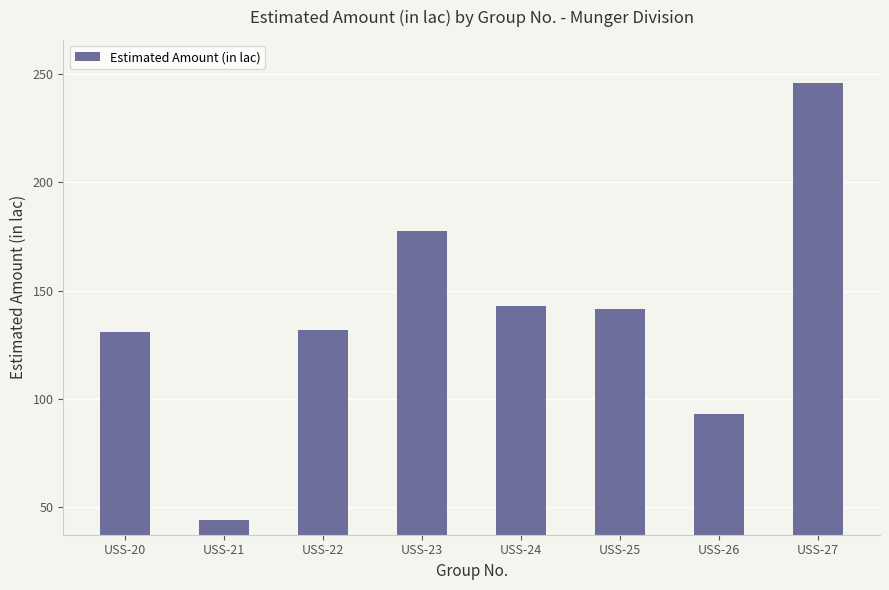

What is the average value?

138.5